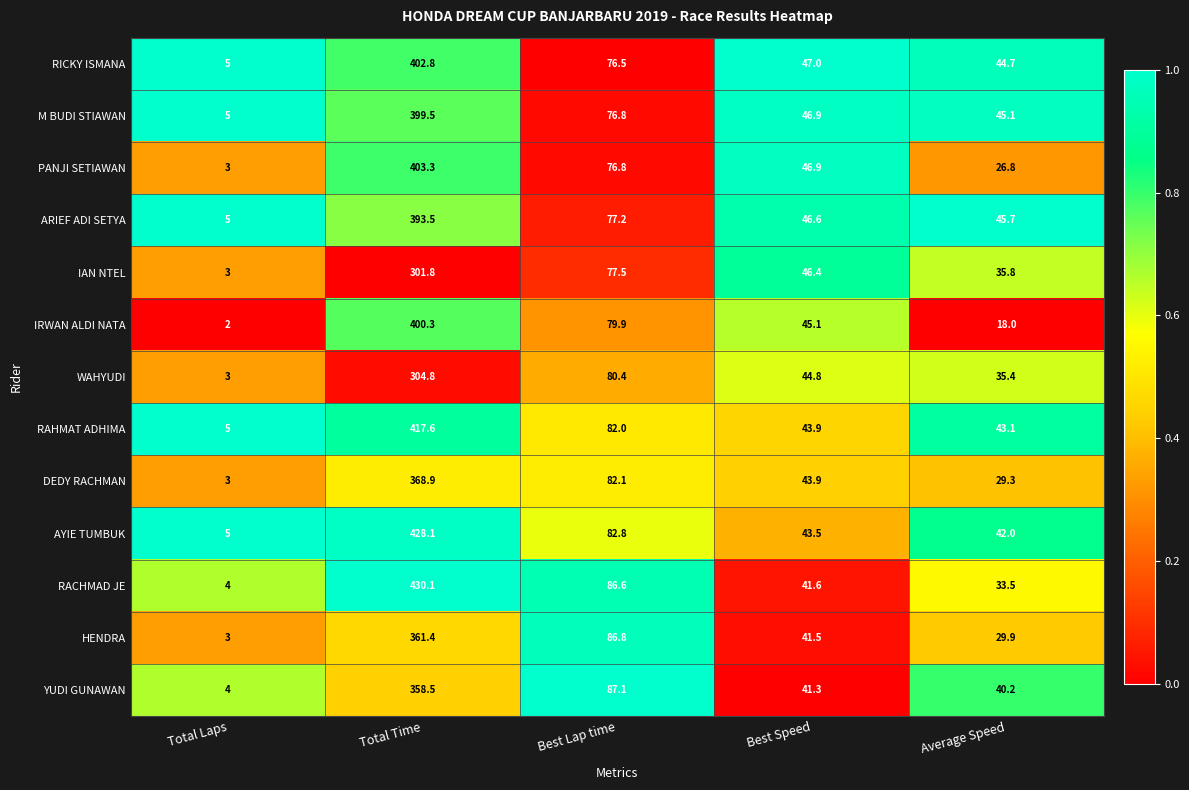

The DEDY RACHMAN series shows 368.9 at Total Time. True or false?

True